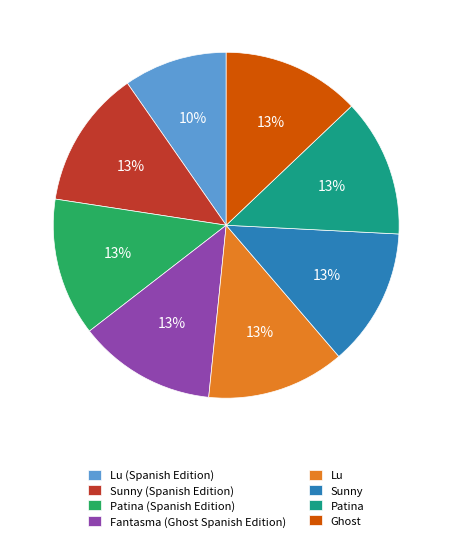

To the nearest percent, what portion does Sunny (Spanish Edition) represent?

13%